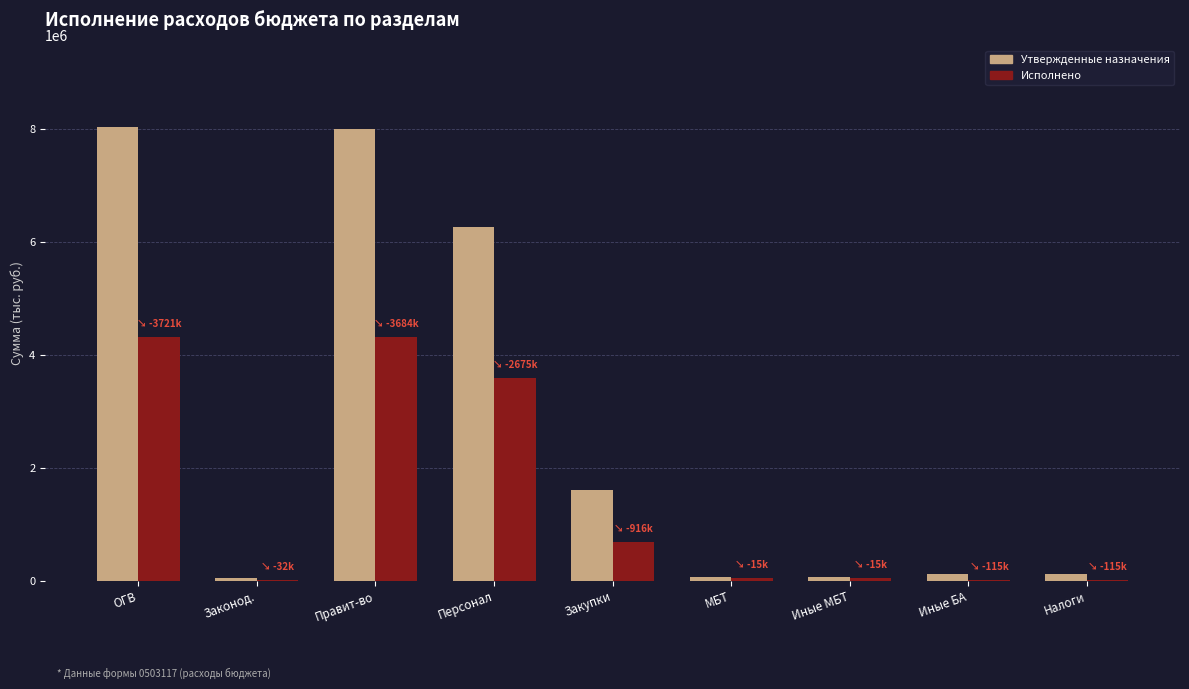

Where is Утвержденные назначения nearest to the value 4038010?

Персонал